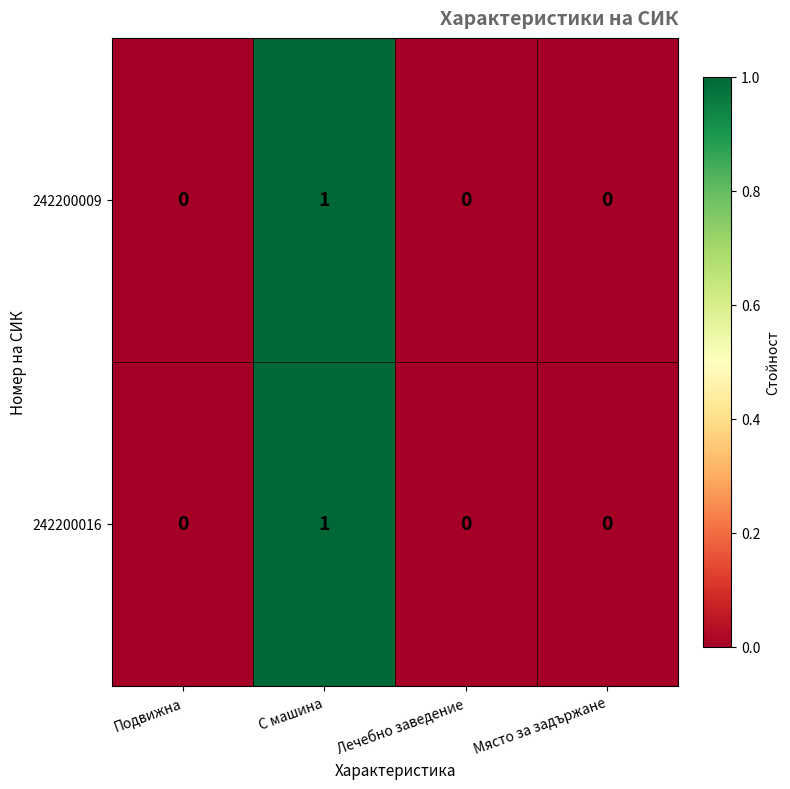

At which category does the chart reach its peak across all series?

С машина